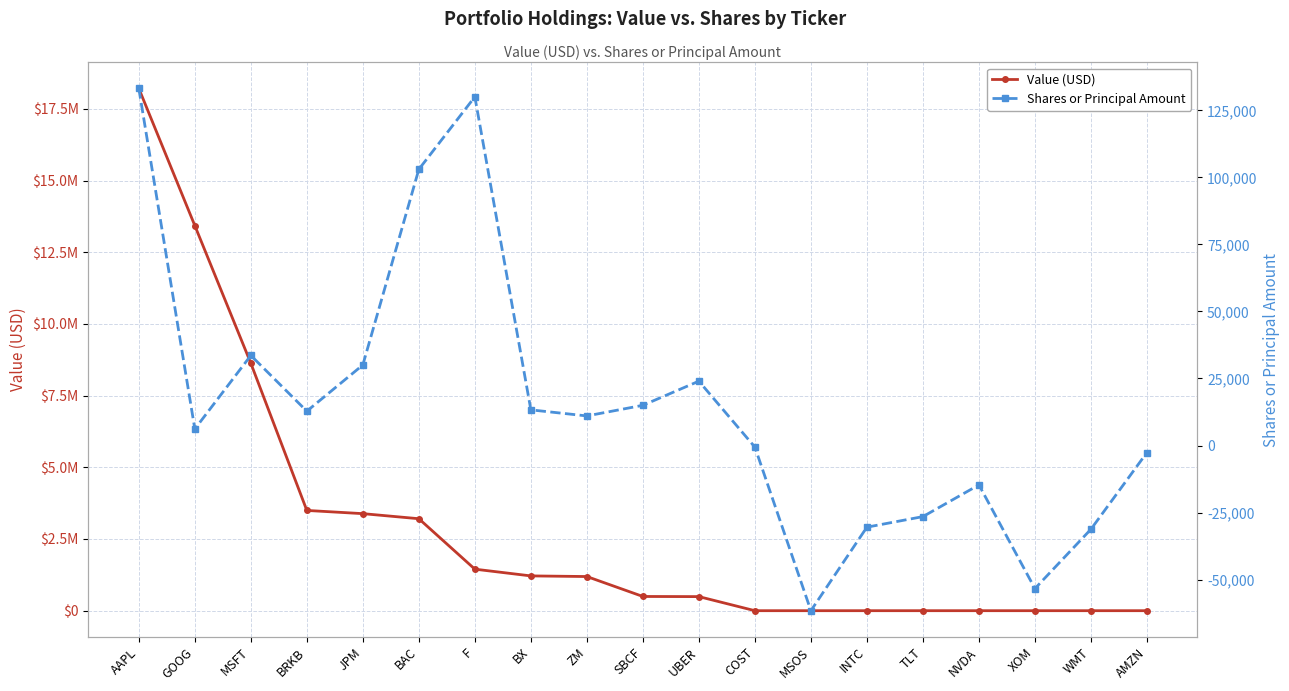

What is the spread (max minus min) of values at NVDA?

14690